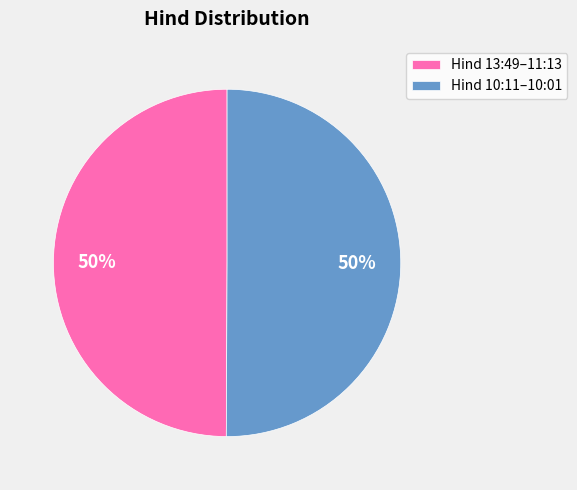

Is the sum of Hind 13:49–11:13 and Hind 10:11–10:01 greater than half?

Yes